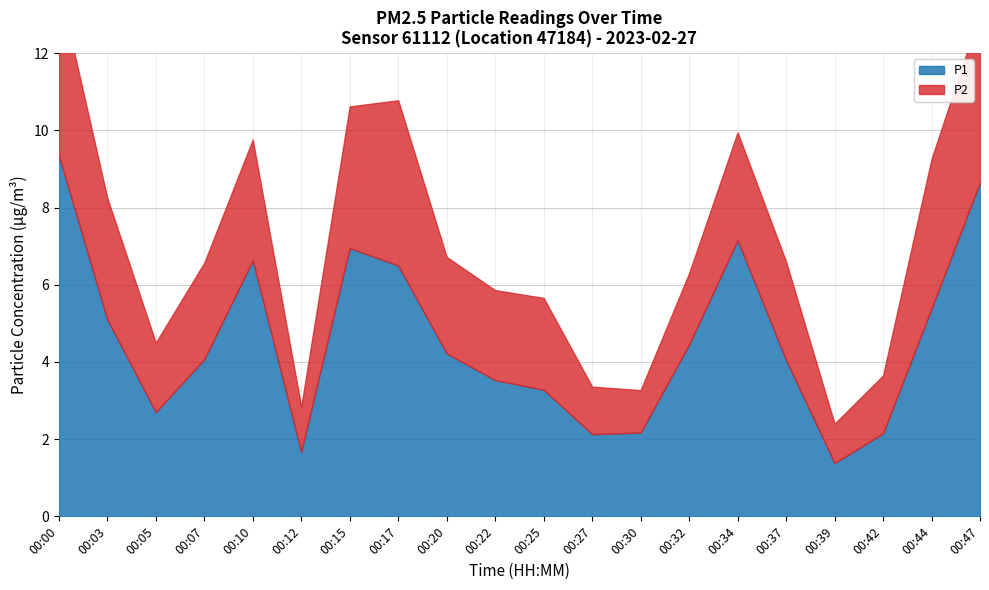

Which series has the widest spread of values?

P1